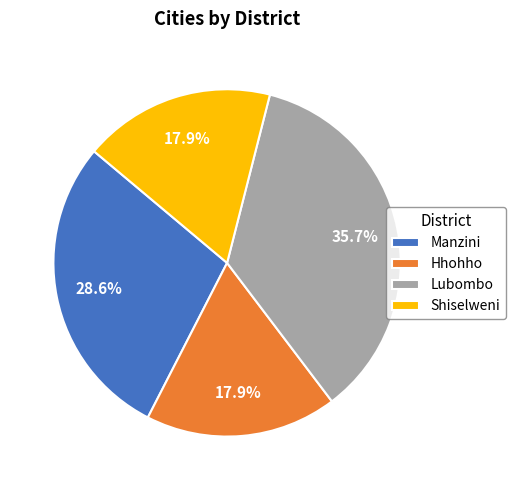

To the nearest percent, what is the difference between the Lubombo and Hhohho slice percentages?

18%